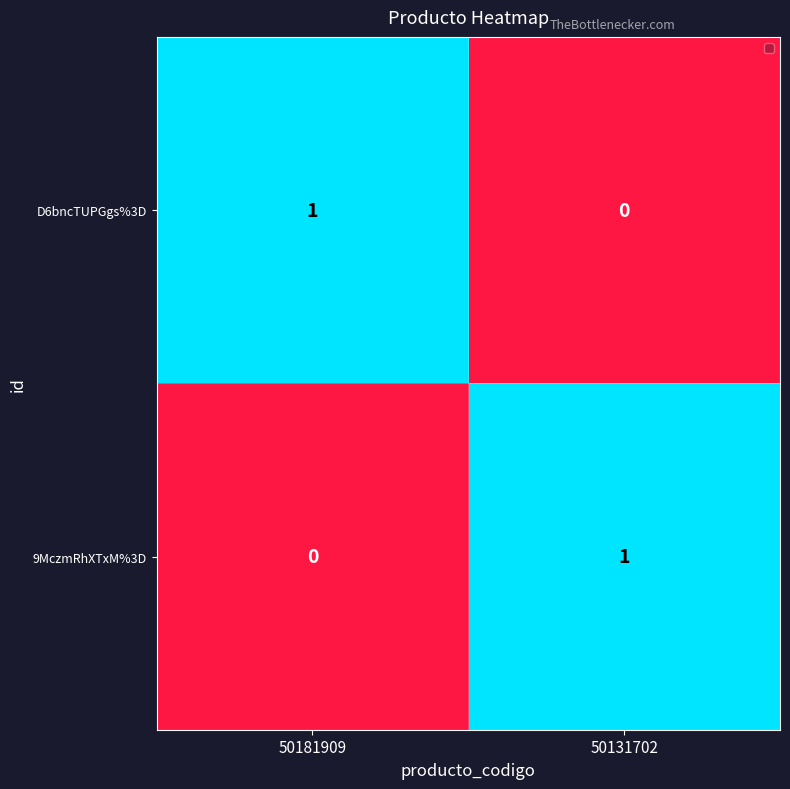

Count the number of data series in this chart.

2